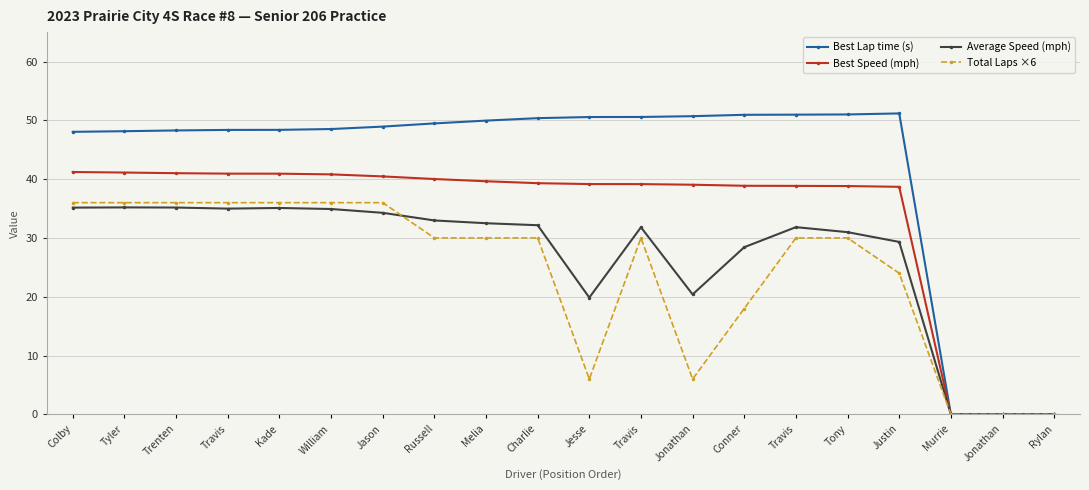

True or false: Total Laps ×6 and Best Speed (mph) intersect in this chart.

False